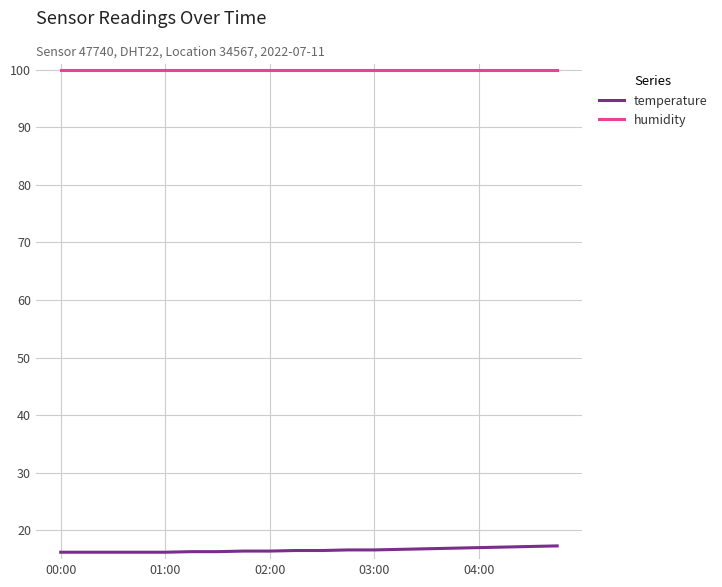

True or false: temperature and humidity cross at least once.

False